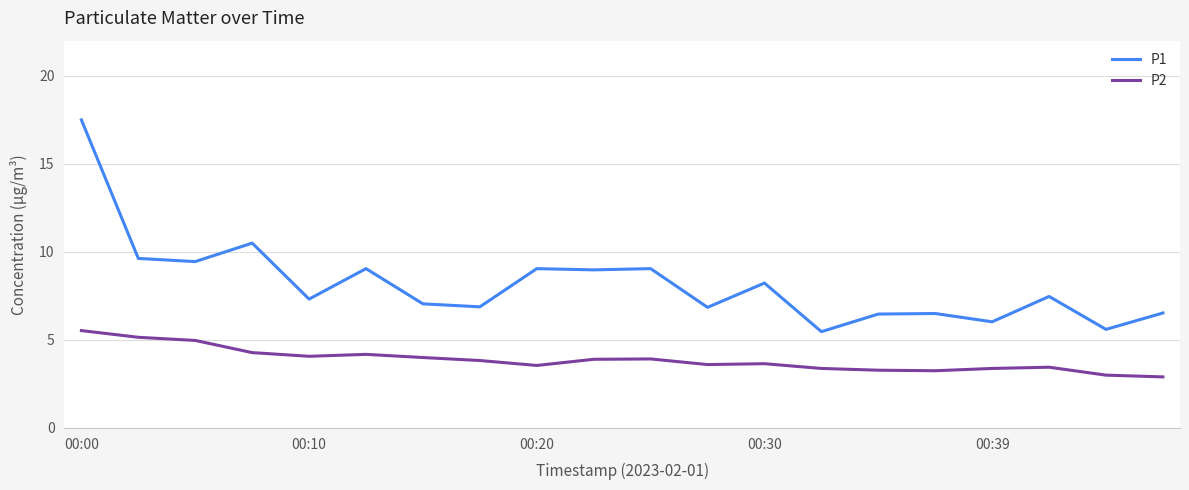

What is the maximum value shown in the chart?

17.5